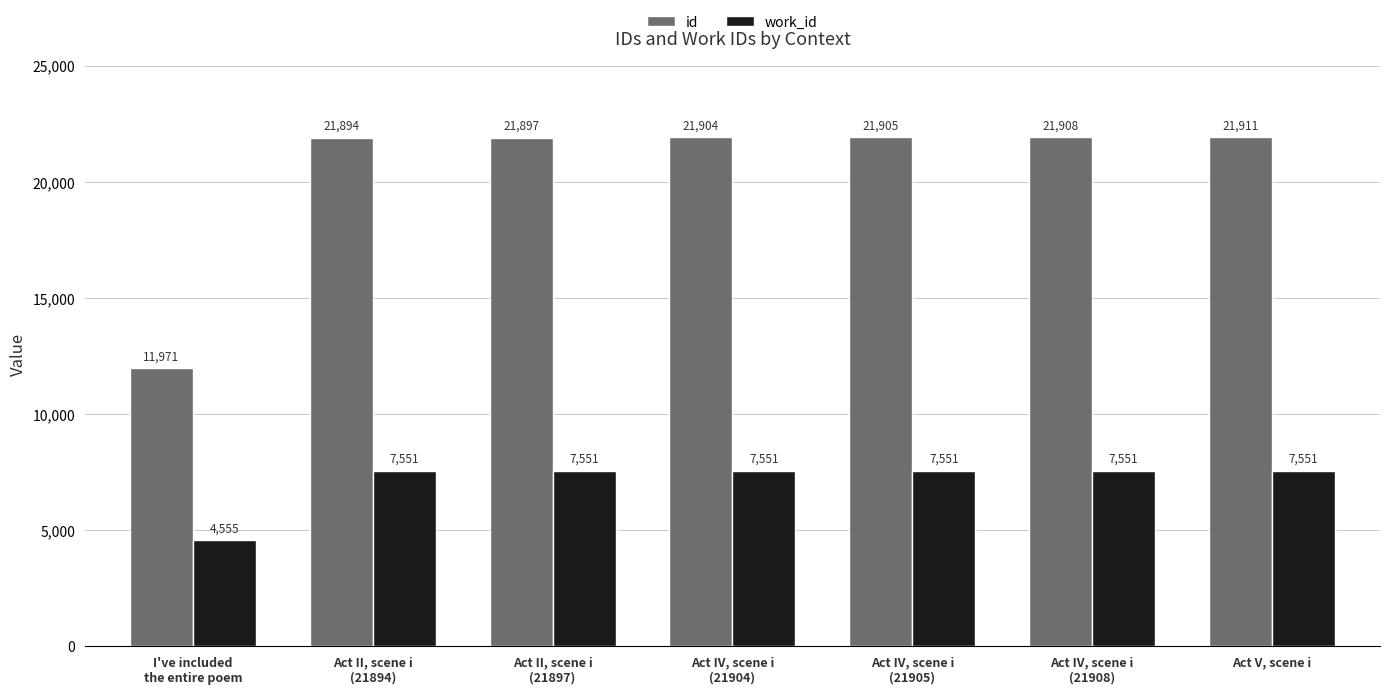

How many categories are shown in the chart?

7